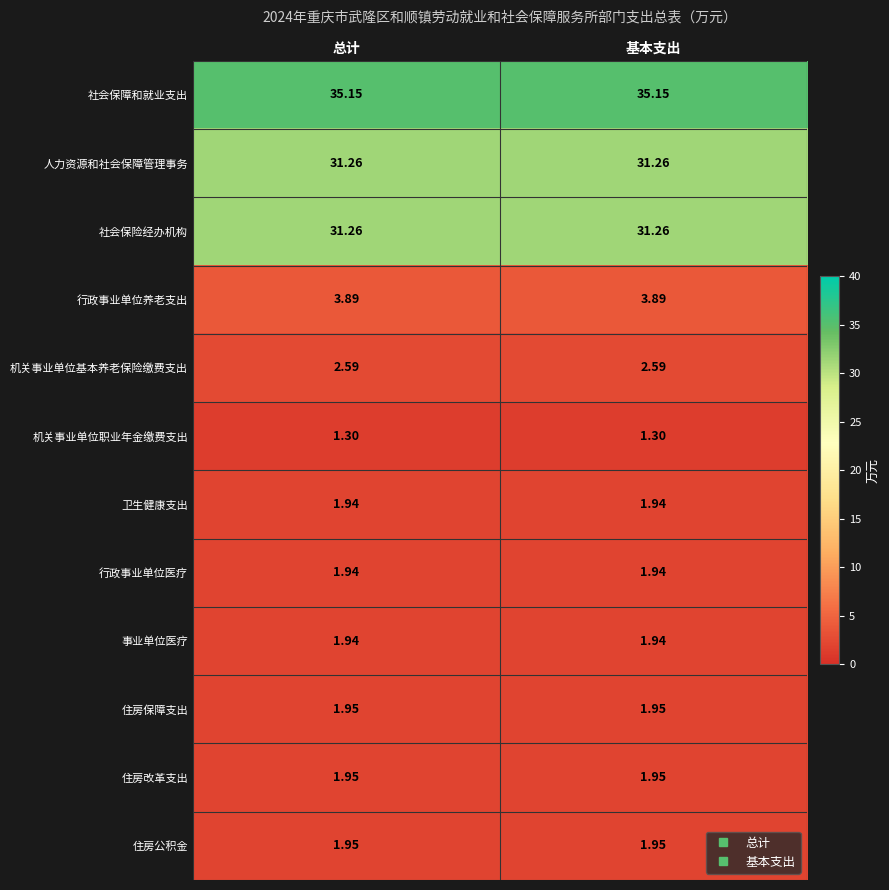

Is the value of 卫生健康支出 at 总计 greater than the value of 社会保险经办机构 at 基本支出?

No